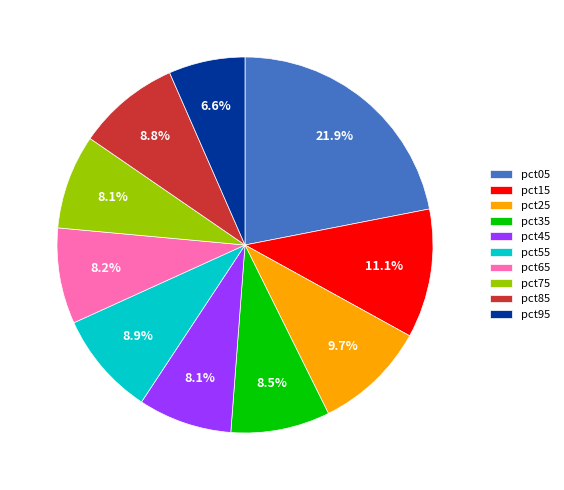

Does pct85 represent more than half of the total?

No